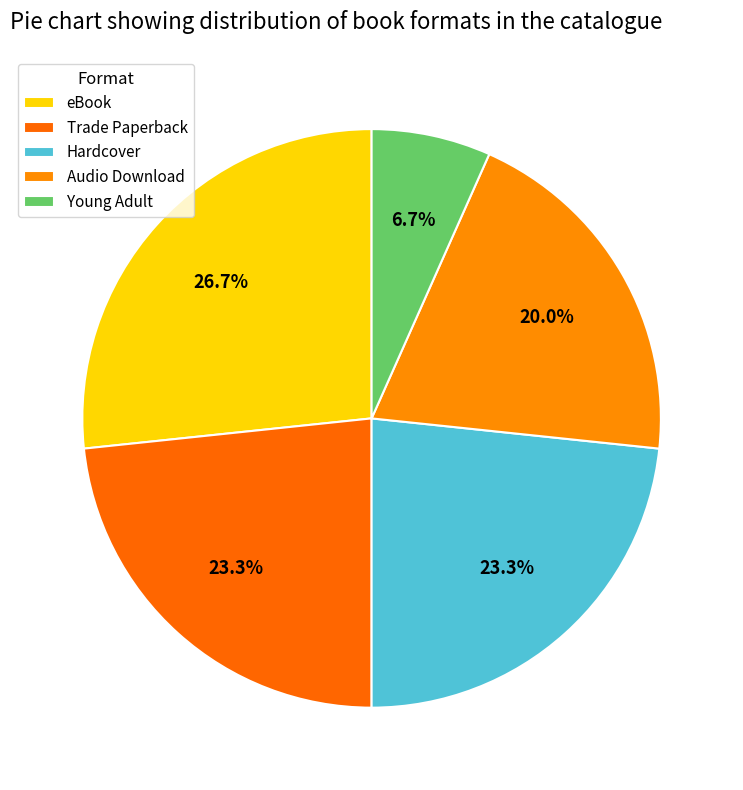

Does any single category account for the majority?

No